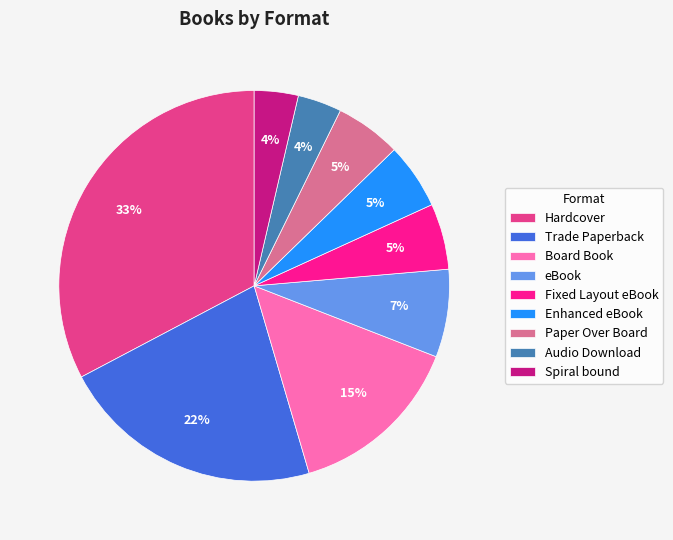

Is there a majority slice in this chart?

No